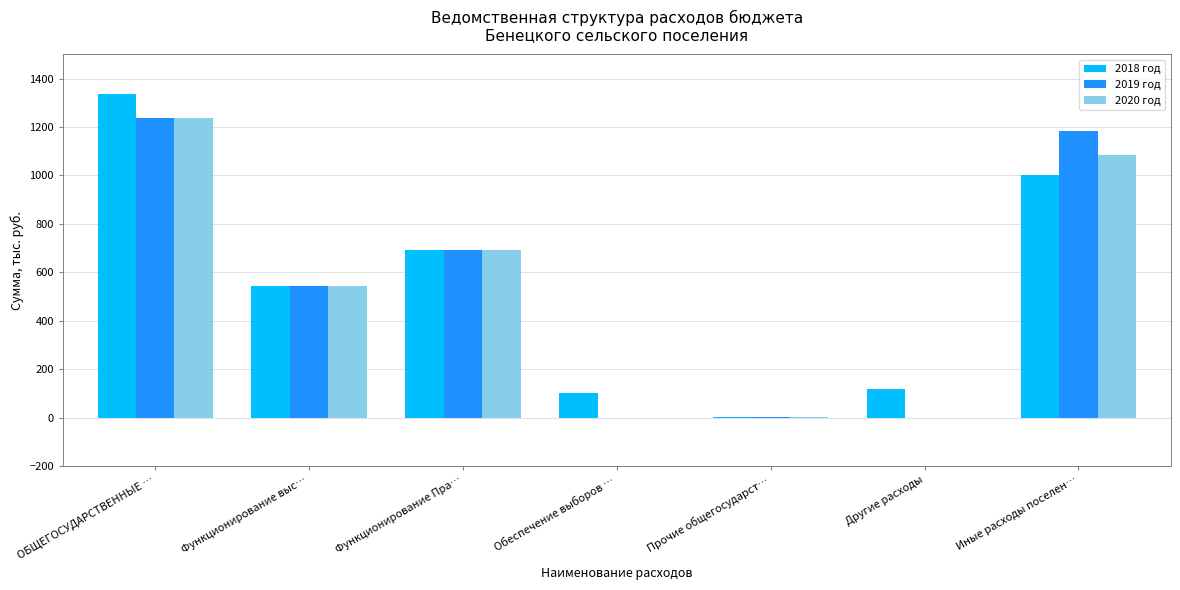

What is the spread (max minus min) of values at Другие расходы?

120.0